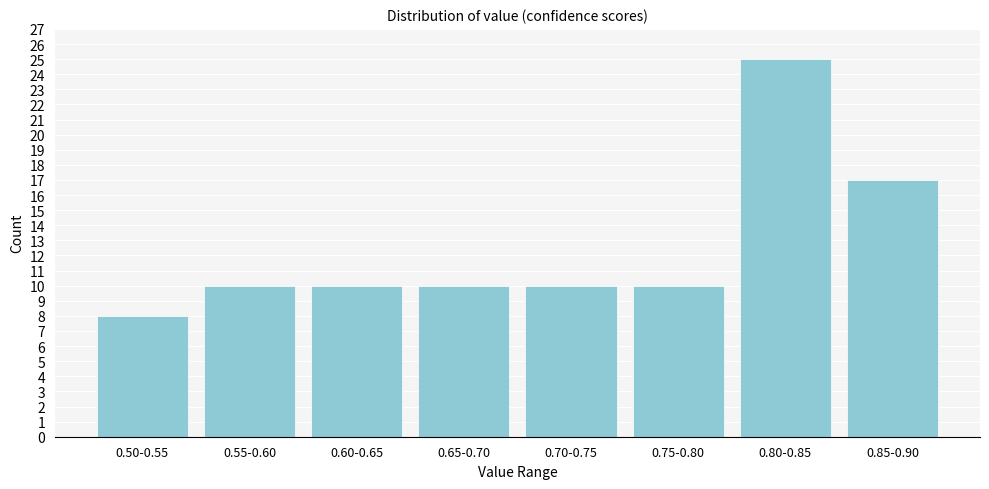

Reading left to right, transcribe all the data shown in this chart.

8	10	10	10	10	10	25	17